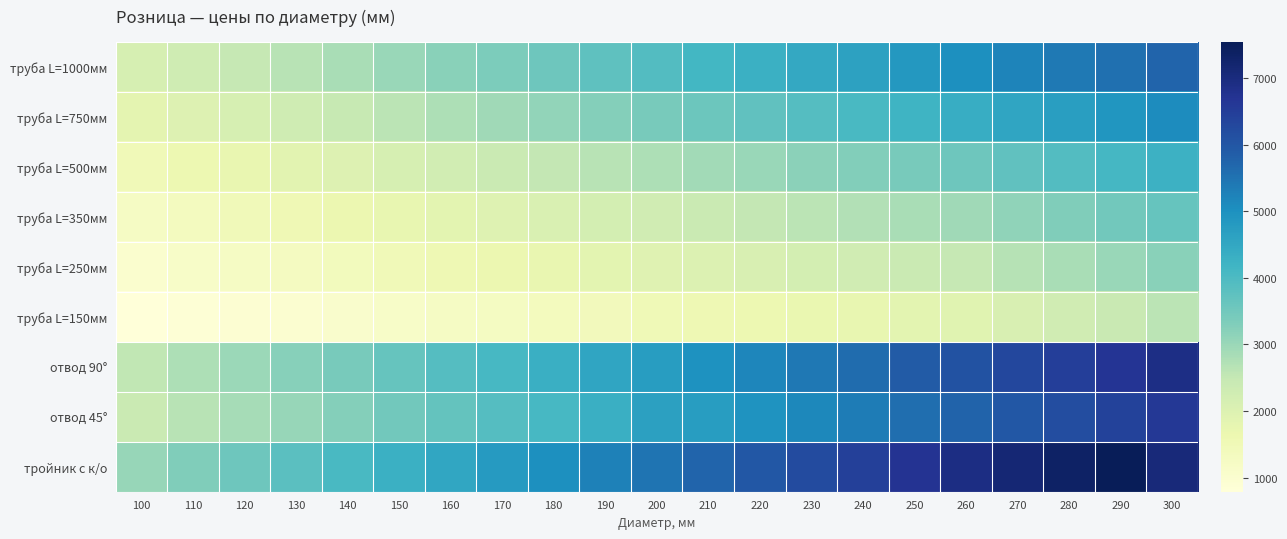

How many series are shown in this chart?

9